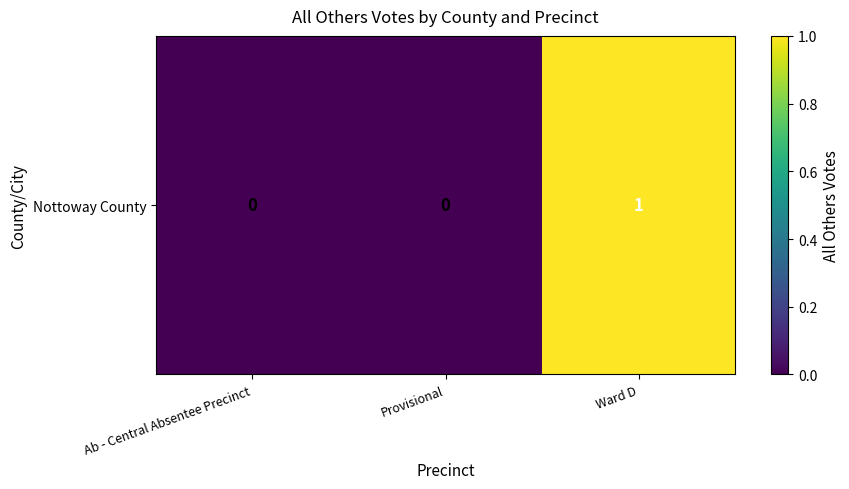

Reading right to left, what are all the values shown in this chart?

1	0	0